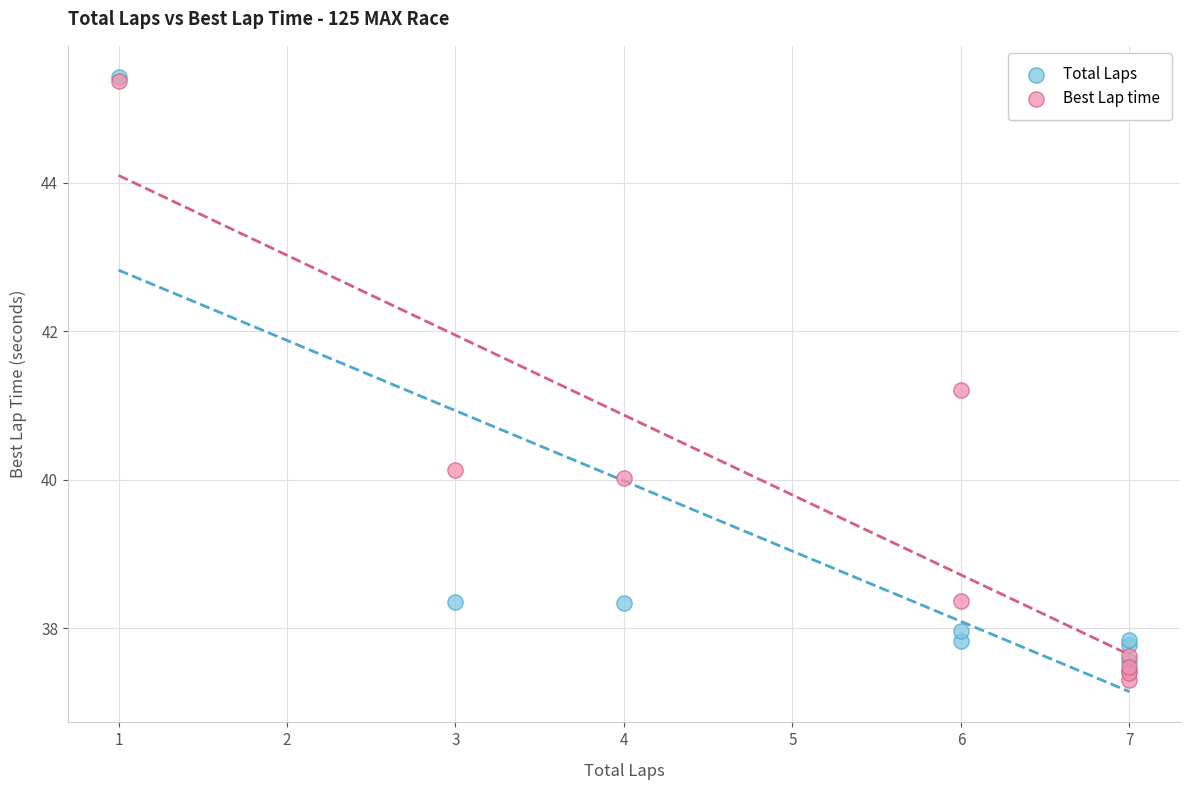

In the Best Lap time series, what Y value is closest to 41?

41.2